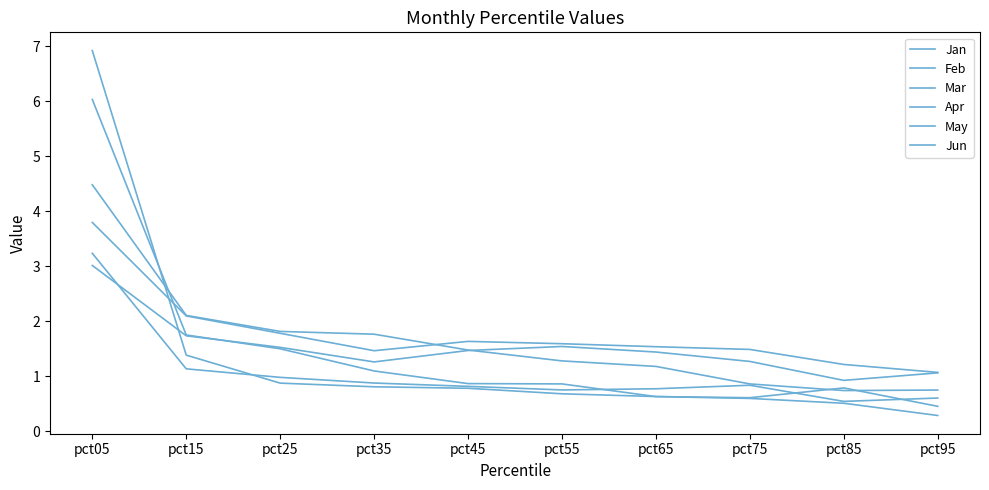

Does the chart have visible grid lines?

No